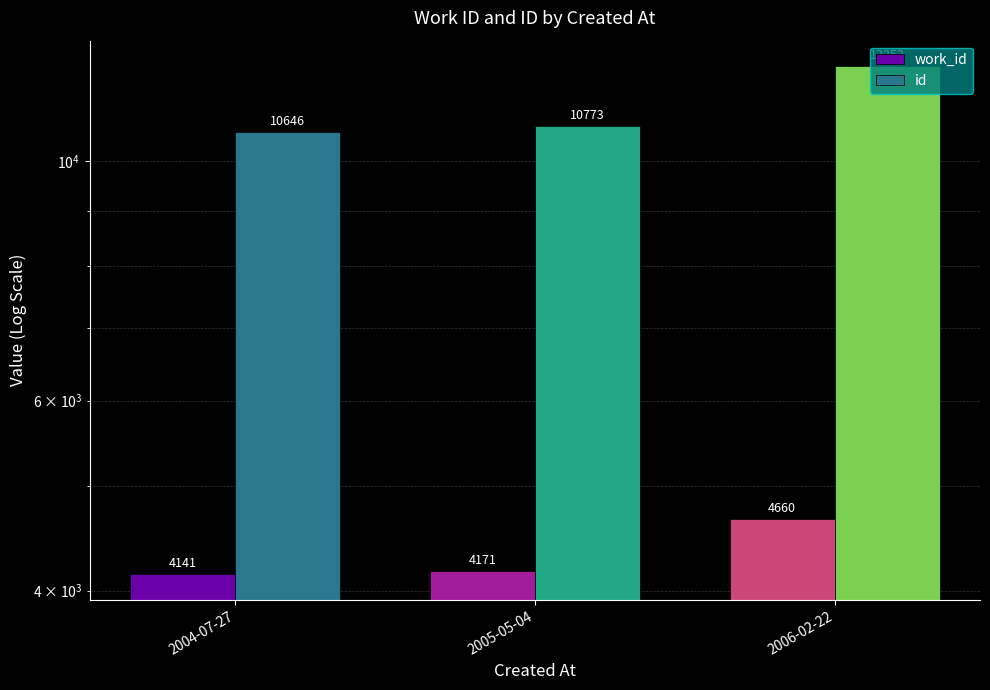

At how many categories does at least one series exceed 7101?

3